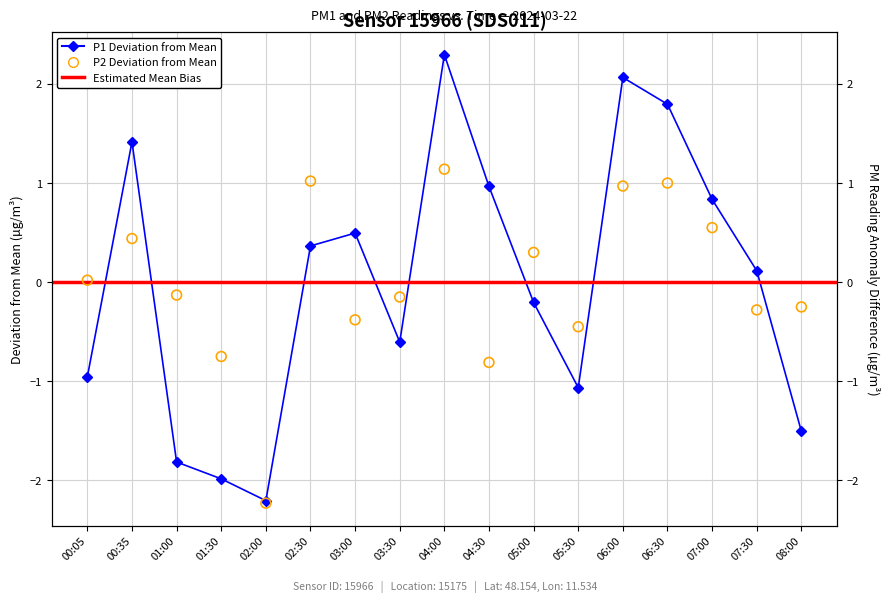

Which series reaches the minimum Y coordinate?

P2